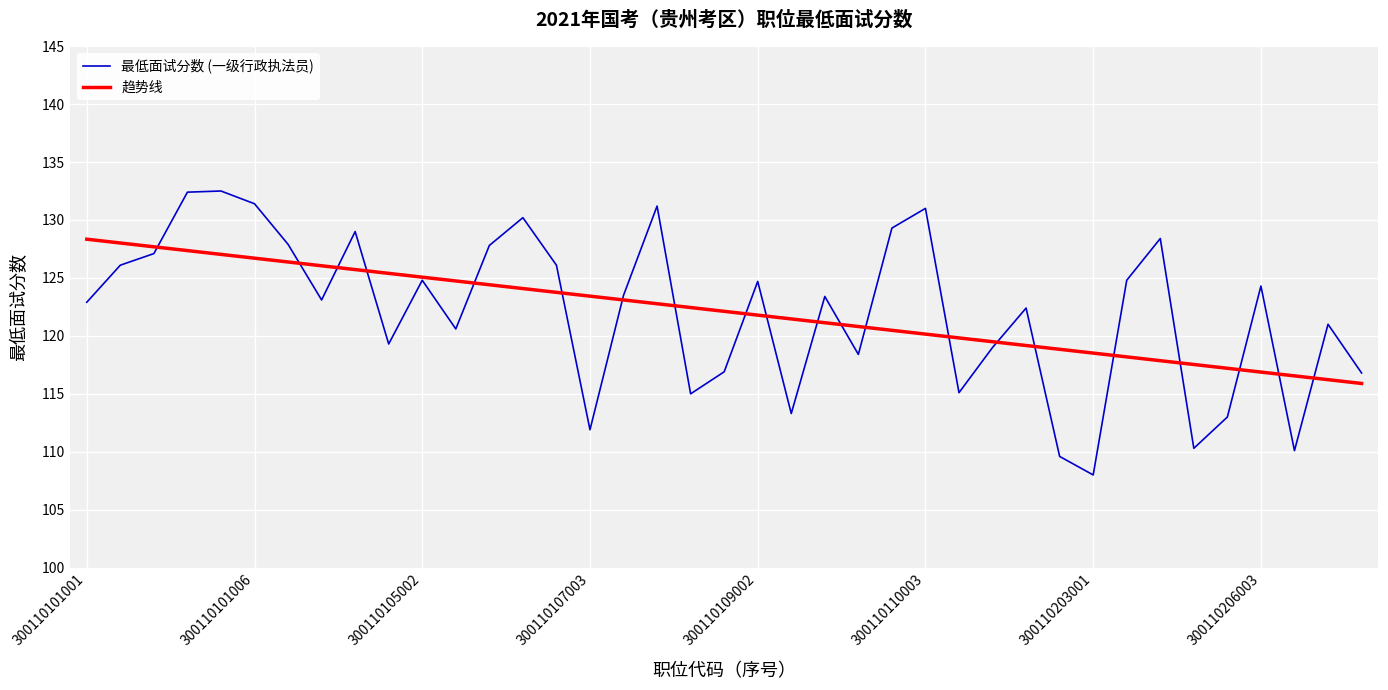

True or false: 最低面试分数 (一级行政执法员) and 趋势线 cross at least once.

True